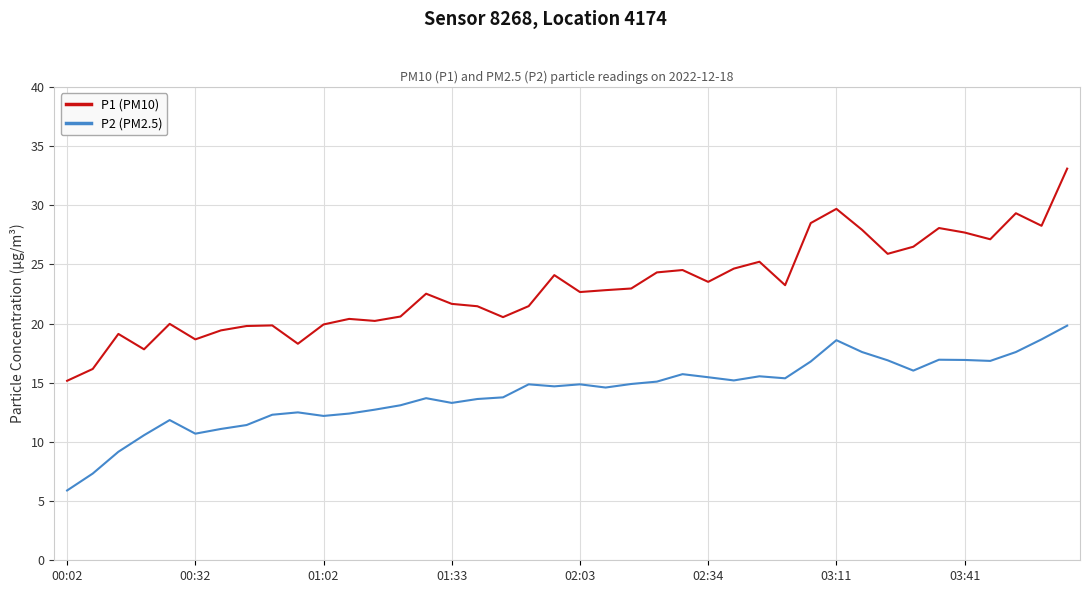

True or false: P2 (PM2.5) has more than 2 interior local peaks.

True